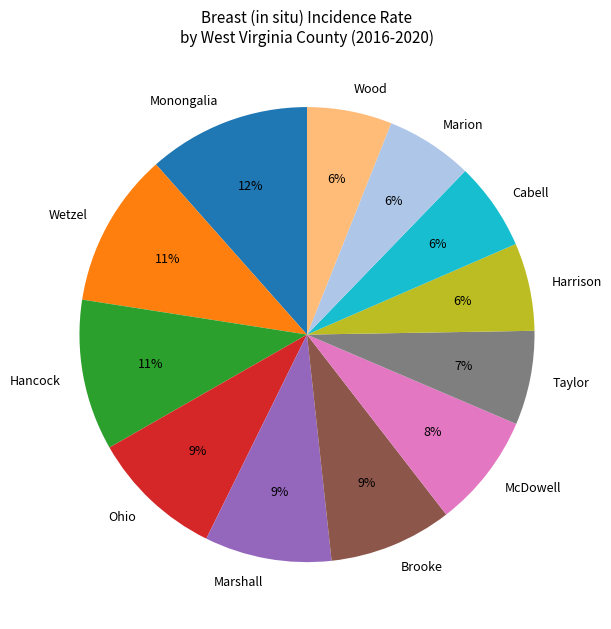

How many slices are in this pie chart?

12